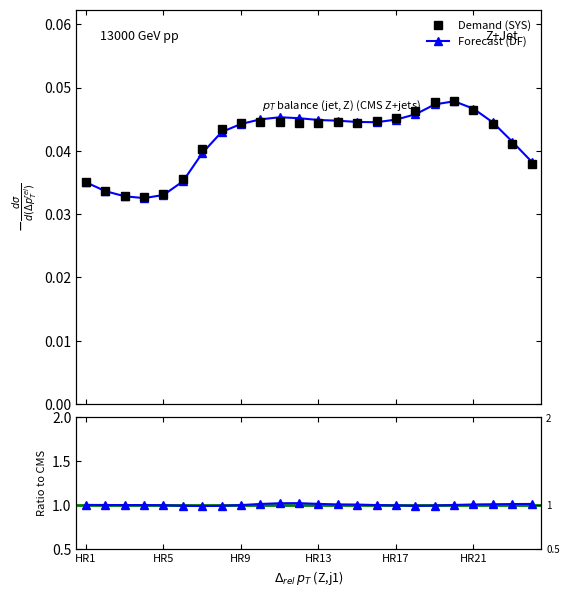

How many Forecast (DF) values are between 0 and 1?

24